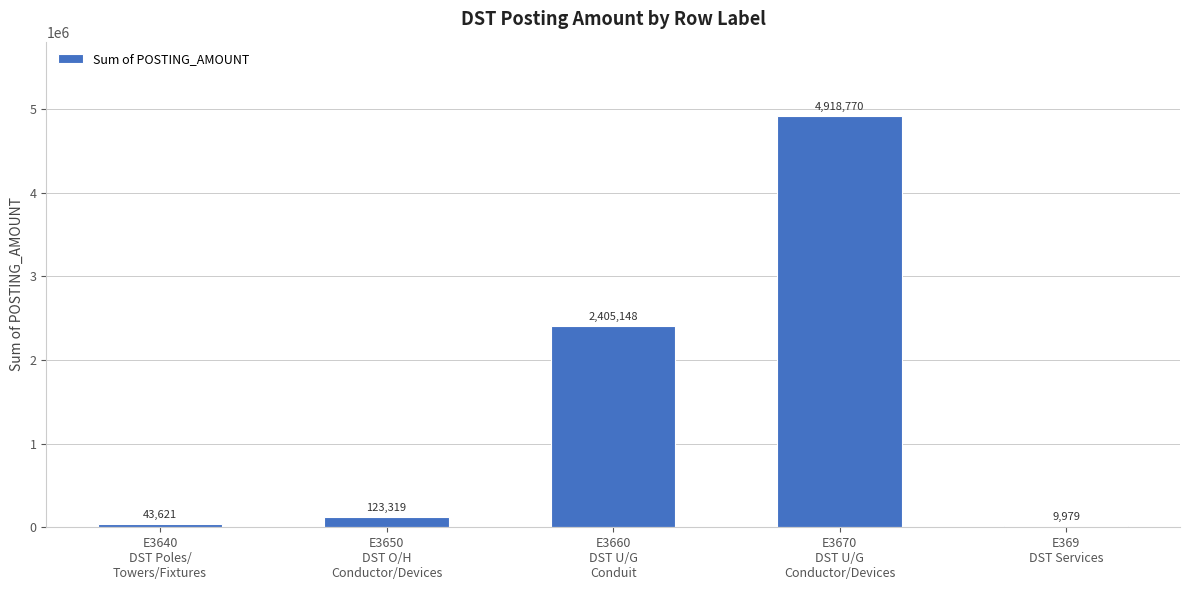

Between E3670
DST U/G
Conductor/Devices and E3640
DST Poles/
Towers/Fixtures, which is larger?

E3670
DST U/G
Conductor/Devices